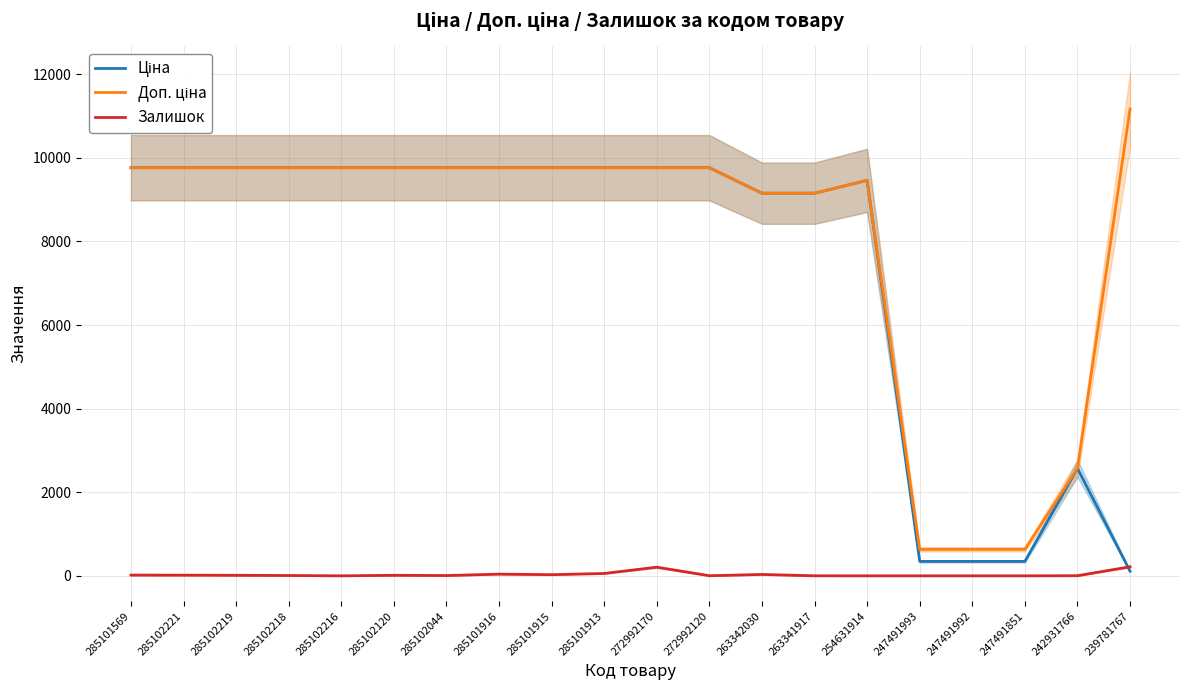

How many data points in Ціна are above 9764?

12